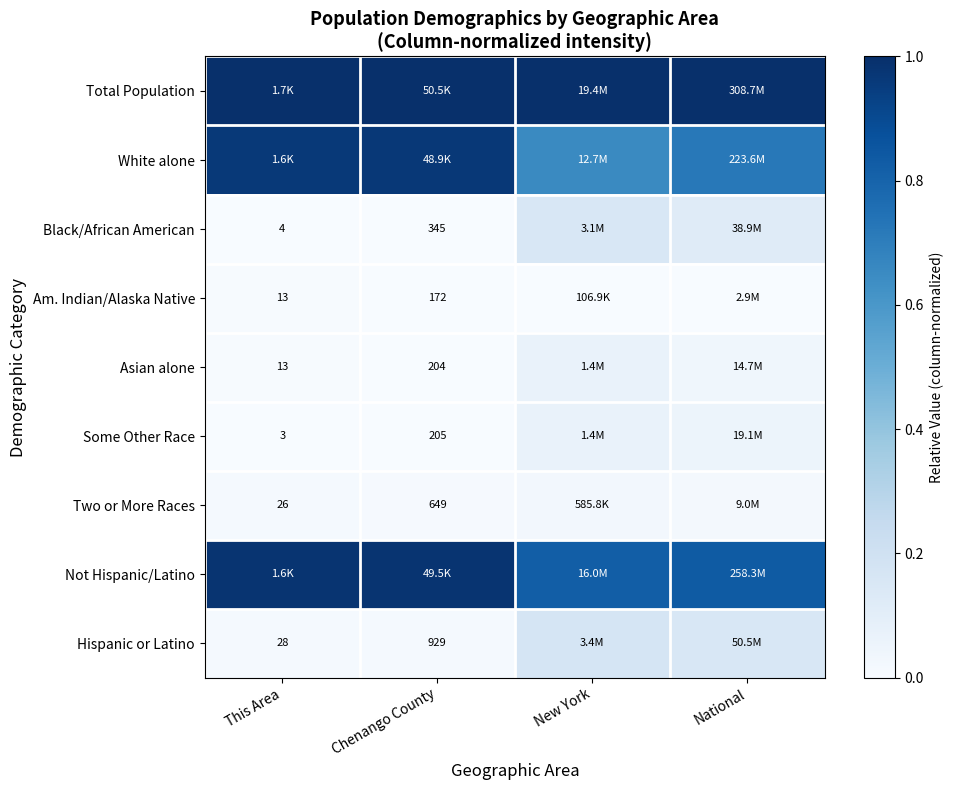

What is the spread (max minus min) of values at National?

1.0